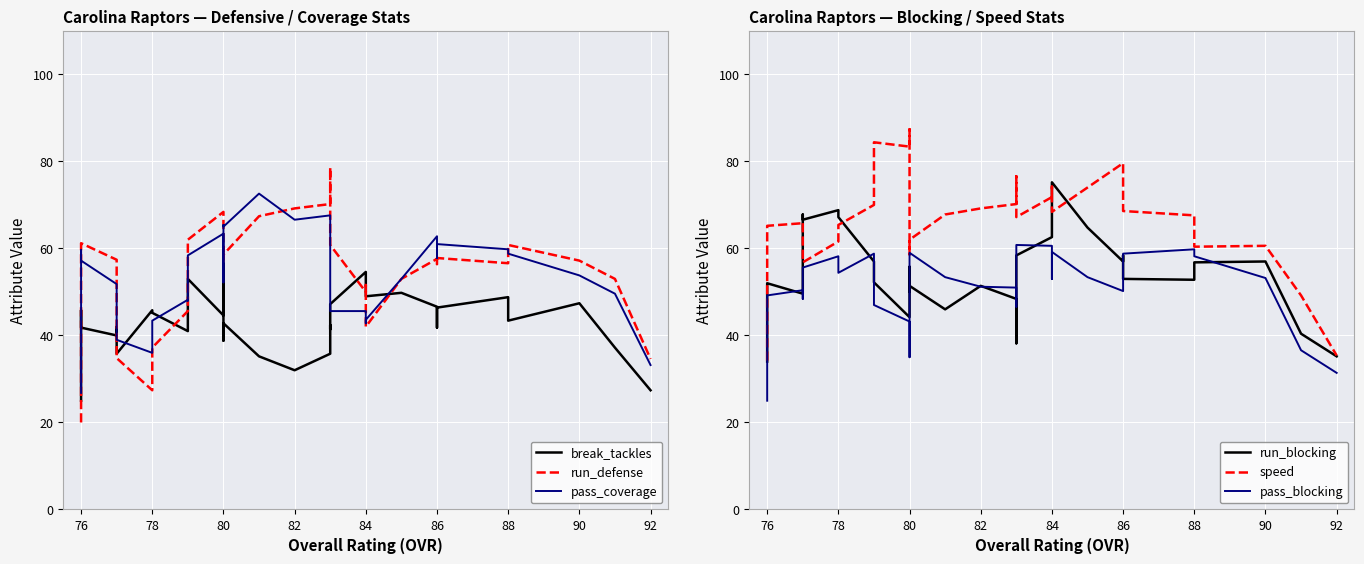

Which series has the widest spread of values?

run_defense